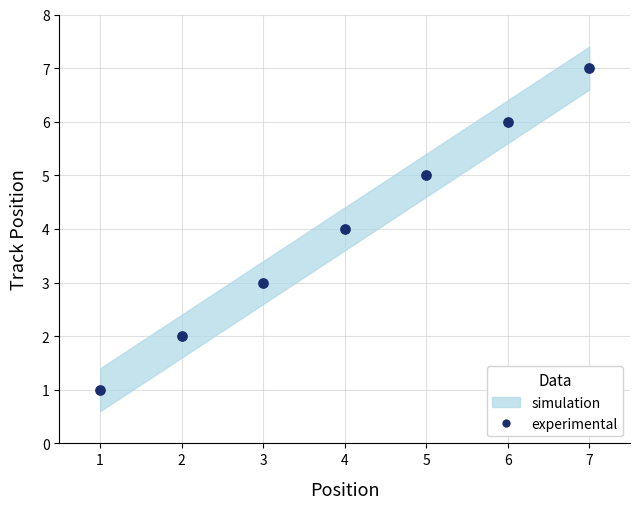

What is the range of X values (max minus min)?

6